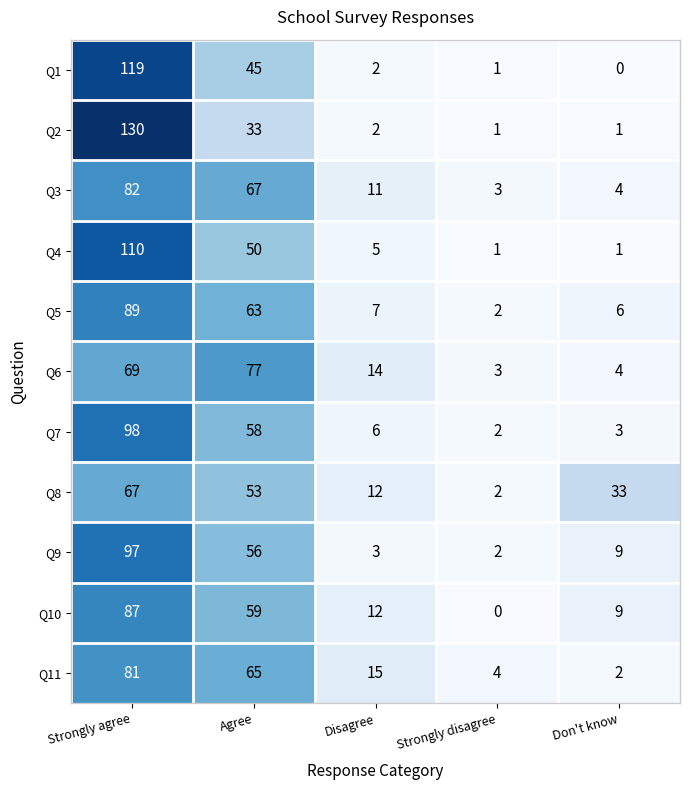

What is the difference between the maximum and second lowest values in the Q4 series?

109